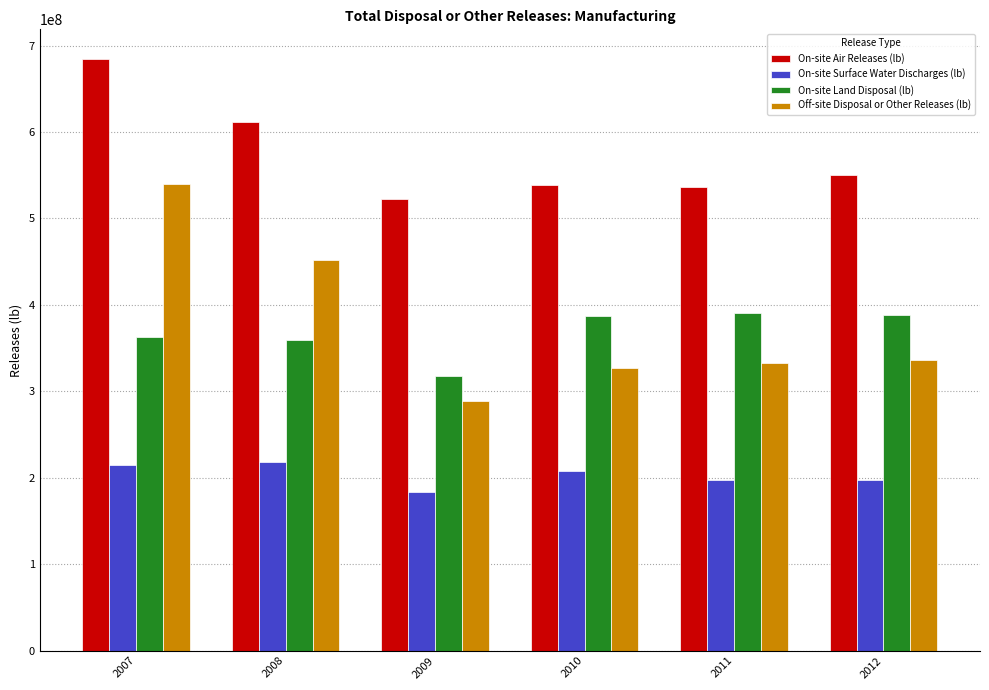

What is the difference between the maximum and second lowest values in the Off-site Disposal or Other Releases (lb) series?

212724443.7